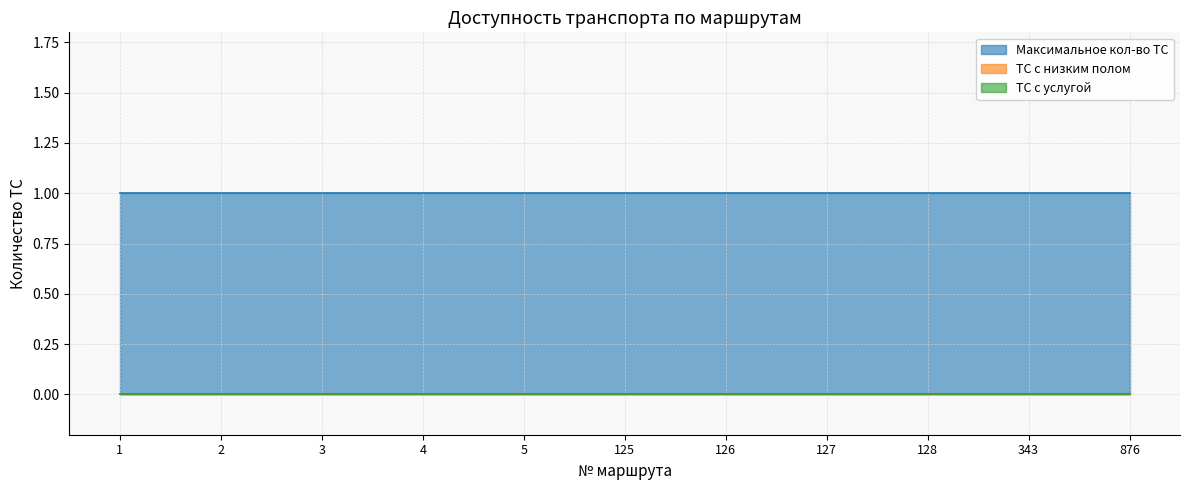

Is it true that ТС с услугой equals 0 at 876?

True